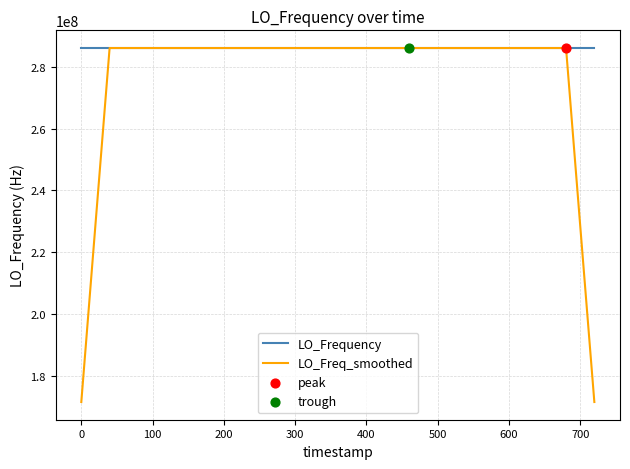

Which series has the widest spread of values?

LO_Freq_smoothed